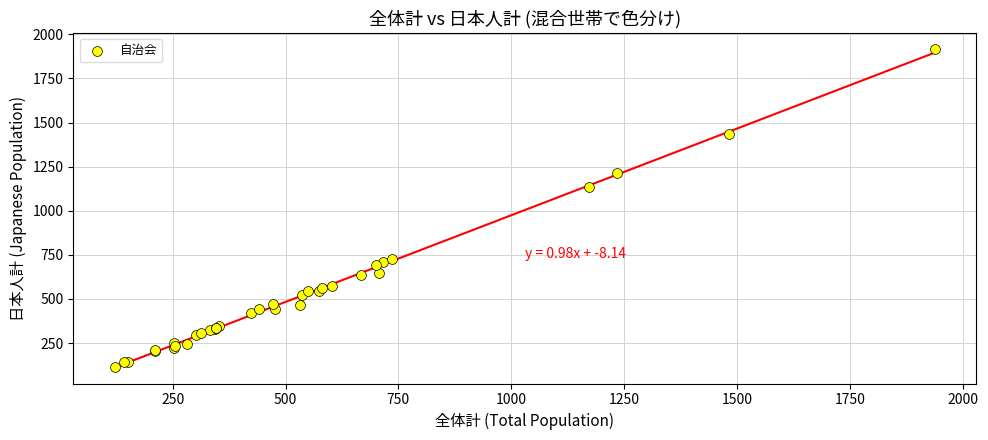

What Y value in the scatter plot is closest to 1016?

1137